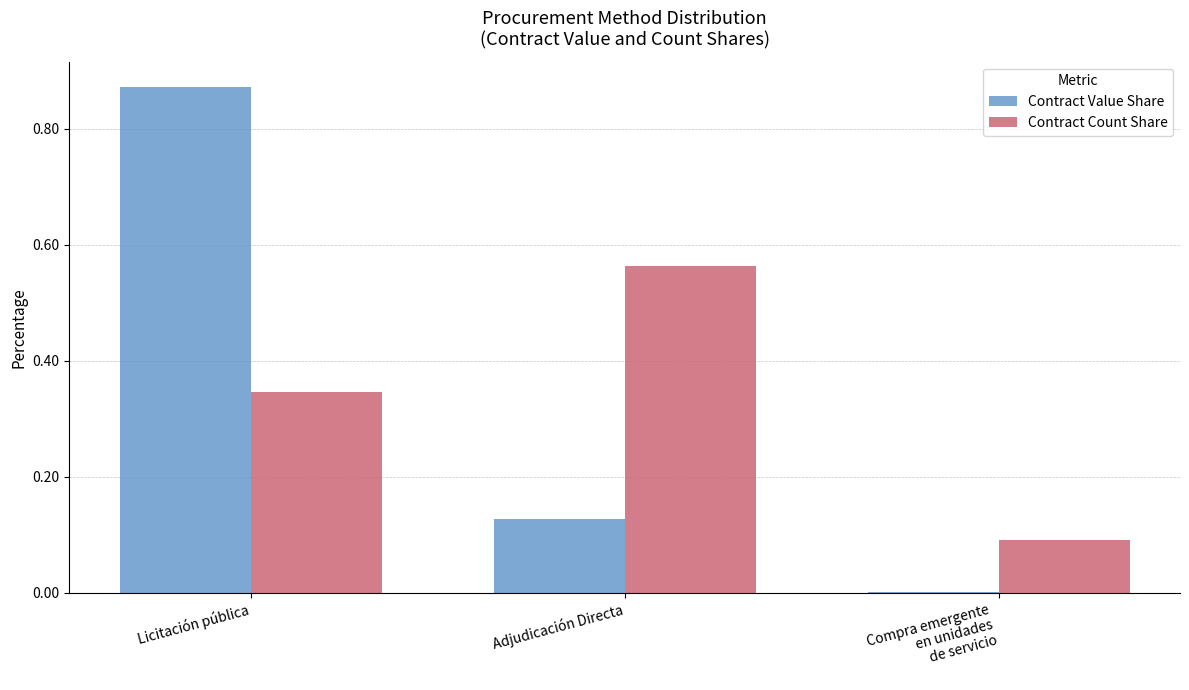

What is the total value across all series at Adjudicación Directa?

0.7